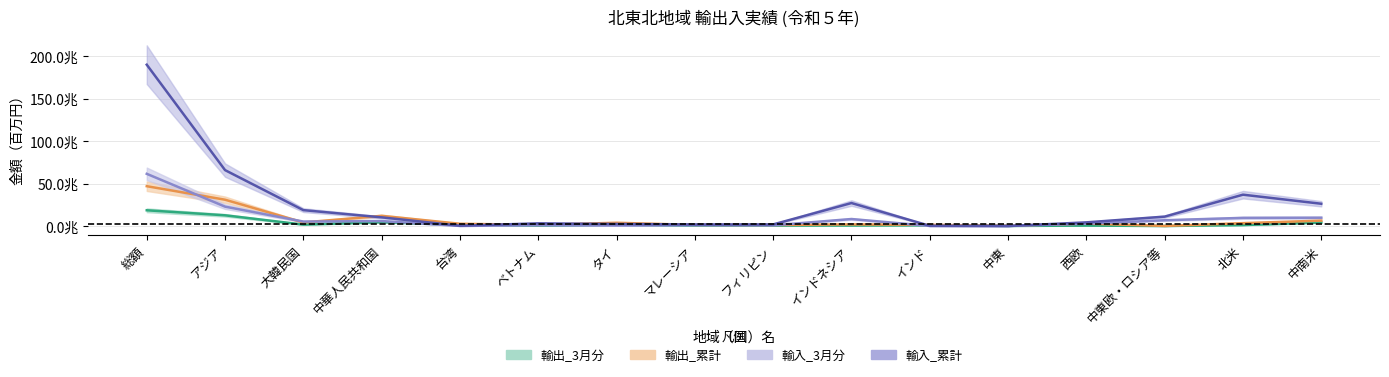

Reading right to left, extract all data points from this chart.

輸出_3月分: 中南米=4141403	北米=1105601	中東欧・ロシア等=17821	西欧=495926	中東=99504	インド=879441	インドネシア=600416	フィリピン=521221	マレーシア=626764	タイ=1538270	ベトナム=578118	台湾=1531505	中華人民共和国=4459884	大韓民国=1658302	アジア=12600574	総額=18520715
輸出_累計: 中南米=6322795	北米=3365679	中東欧・ロシア等=54409	西欧=2876009	中東=310508	インド=1413242	インドネシア=1903699	フィリピン=1213813	マレーシア=1292467	タイ=3807875	ベトナム=1356576	台湾=2633984	中華人民共和国=11960727	大韓民国=4183874	アジア=30967712	総額=46884322
輸入_3月分: 中南米=9780704	北米=9591822	中東欧・ロシア等=6774027	西欧=2767028	中東=3841	インド=65891	インドネシア=8226121	フィリピン=776640	マレーシア=996617	タイ=583207	ベトナム=945117	台湾=92248	中華人民共和国=5832447	大韓民国=5235809	アジア=22803193	総額=61443954
輸入_累計: 中南米=26202142	北米=36887506	中東欧・ロシア等=11048336	西欧=4291690	中東=3841	インド=215498	インドネシア=27040448	フィリピン=1857339	マレーシア=1825919	タイ=2357106	ベトナム=3129450	台湾=289212	中華人民共和国=10194181	大韓民国=18689255	アジア=65808191	総額=189942777